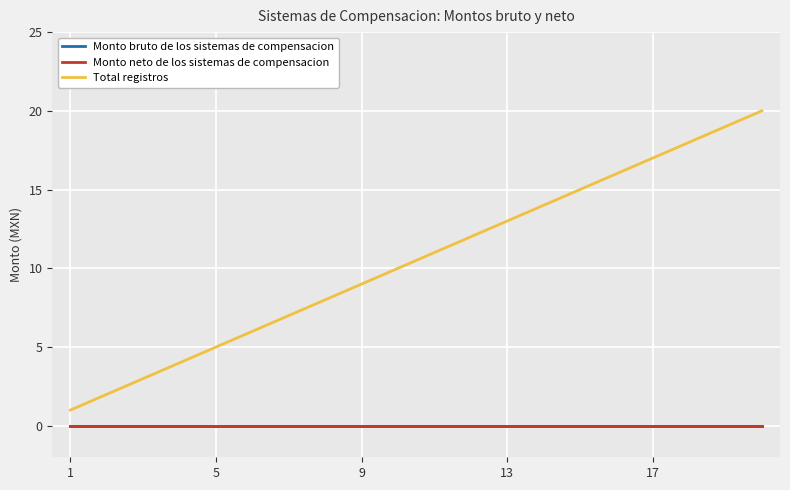

How many lines are shown in the chart?

3